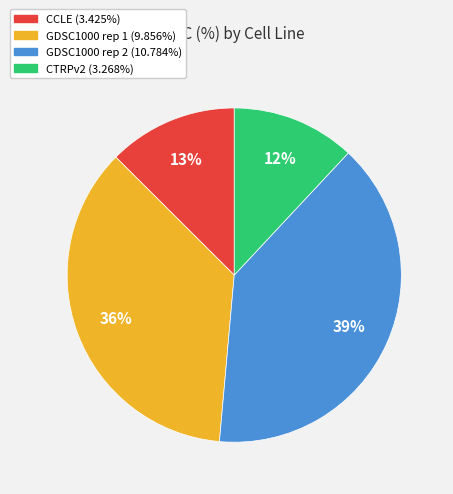

True or false: GDSC1000 rep 2 accounts for 39% of the total.

True